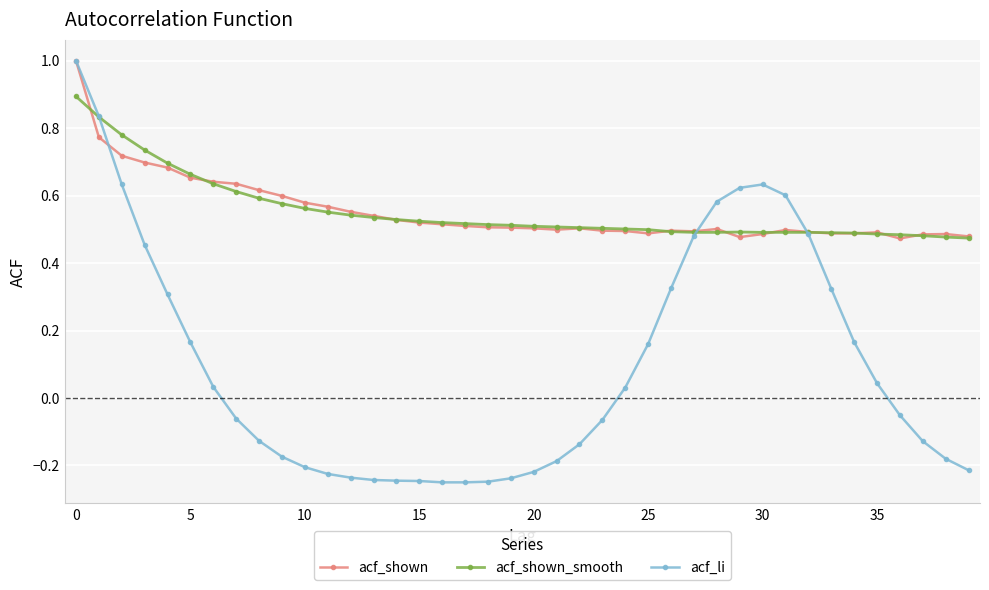

Which series has the largest range (max minus min)?

acf_li